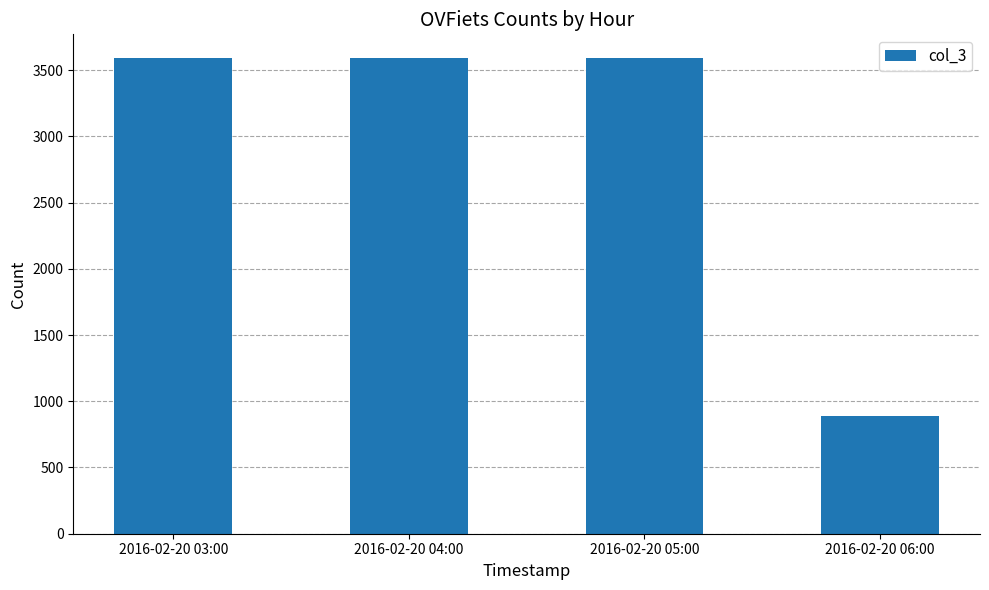

What is the approximate value at 2016-02-20 04:00, to the nearest 10?

3590